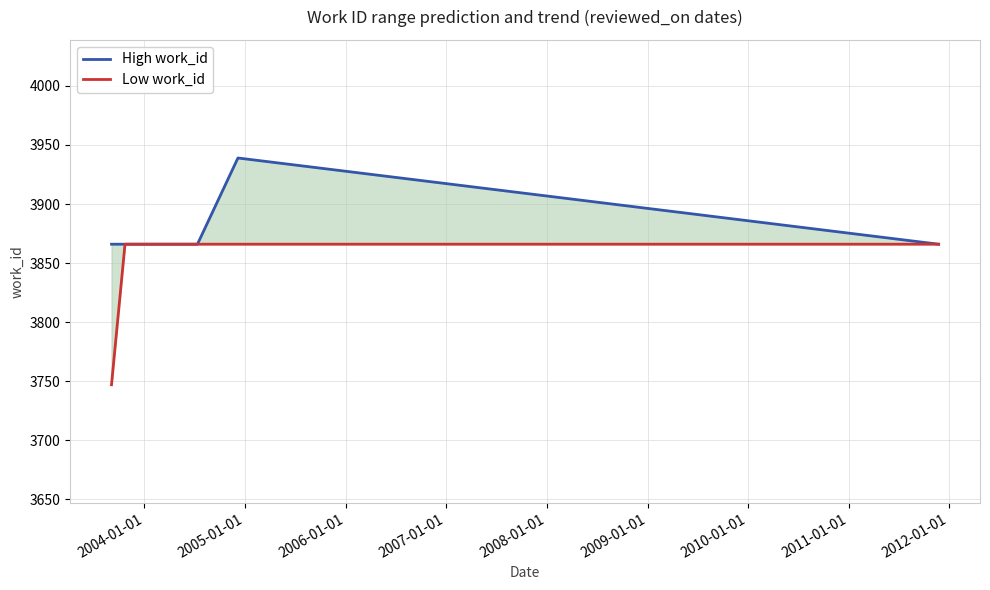

Rank the series by their maximum value, from highest to lowest.

High work_id, Low work_id